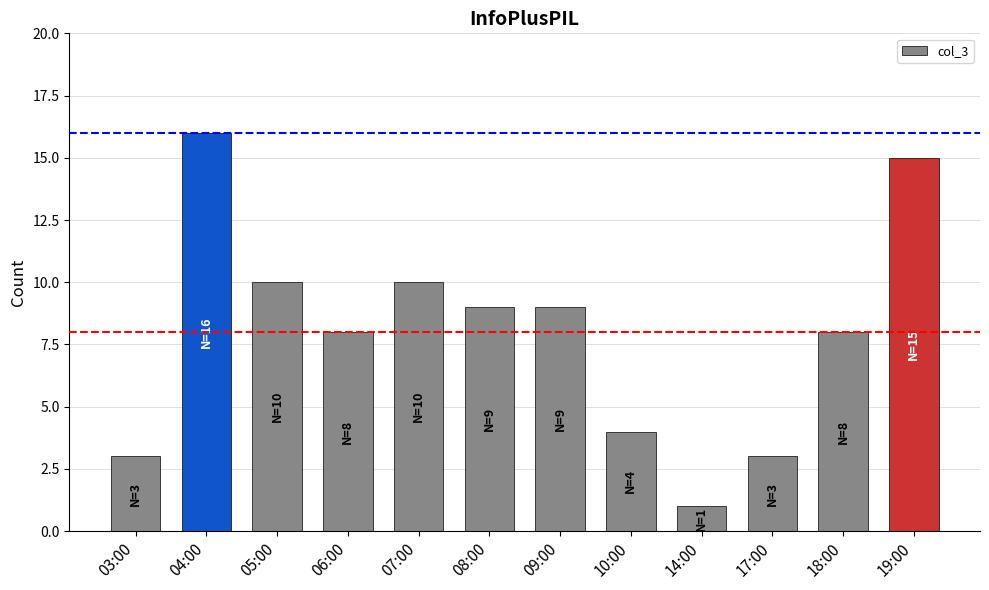

What is the label of the 12th bar from the right?

03:00